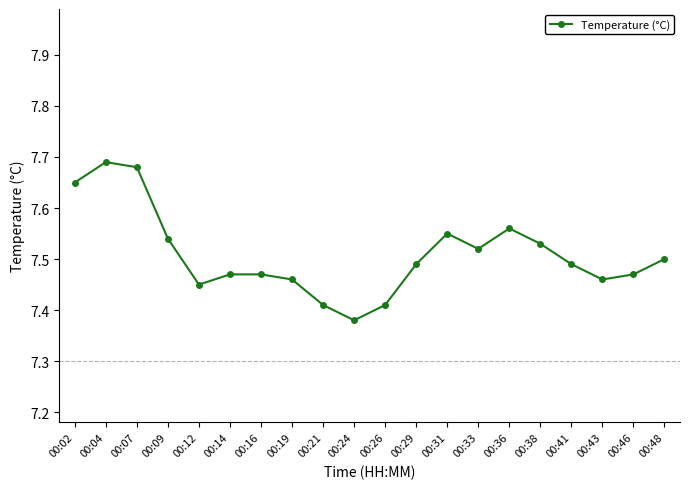

At which category does the data reach its first local peak?

00:04